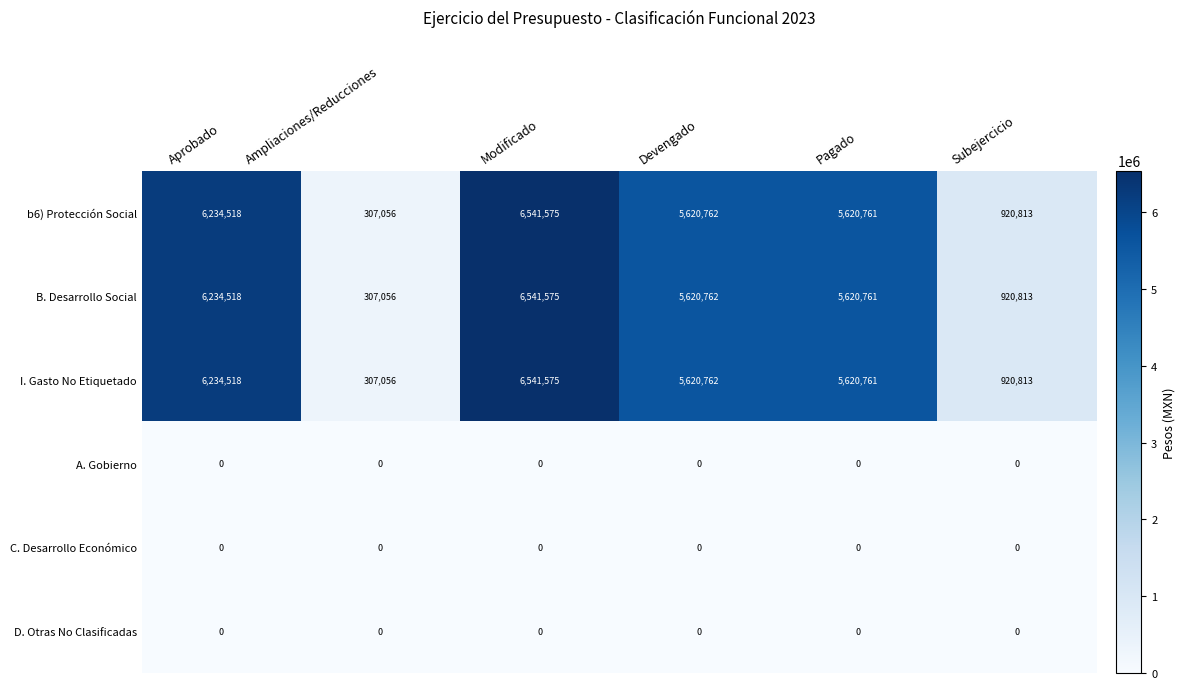

Rank the categories by b6) Protección Social value from highest to lowest.

Modificado, Aprobado, Devengado, Pagado, Subejercicio, Ampliaciones/Reducciones